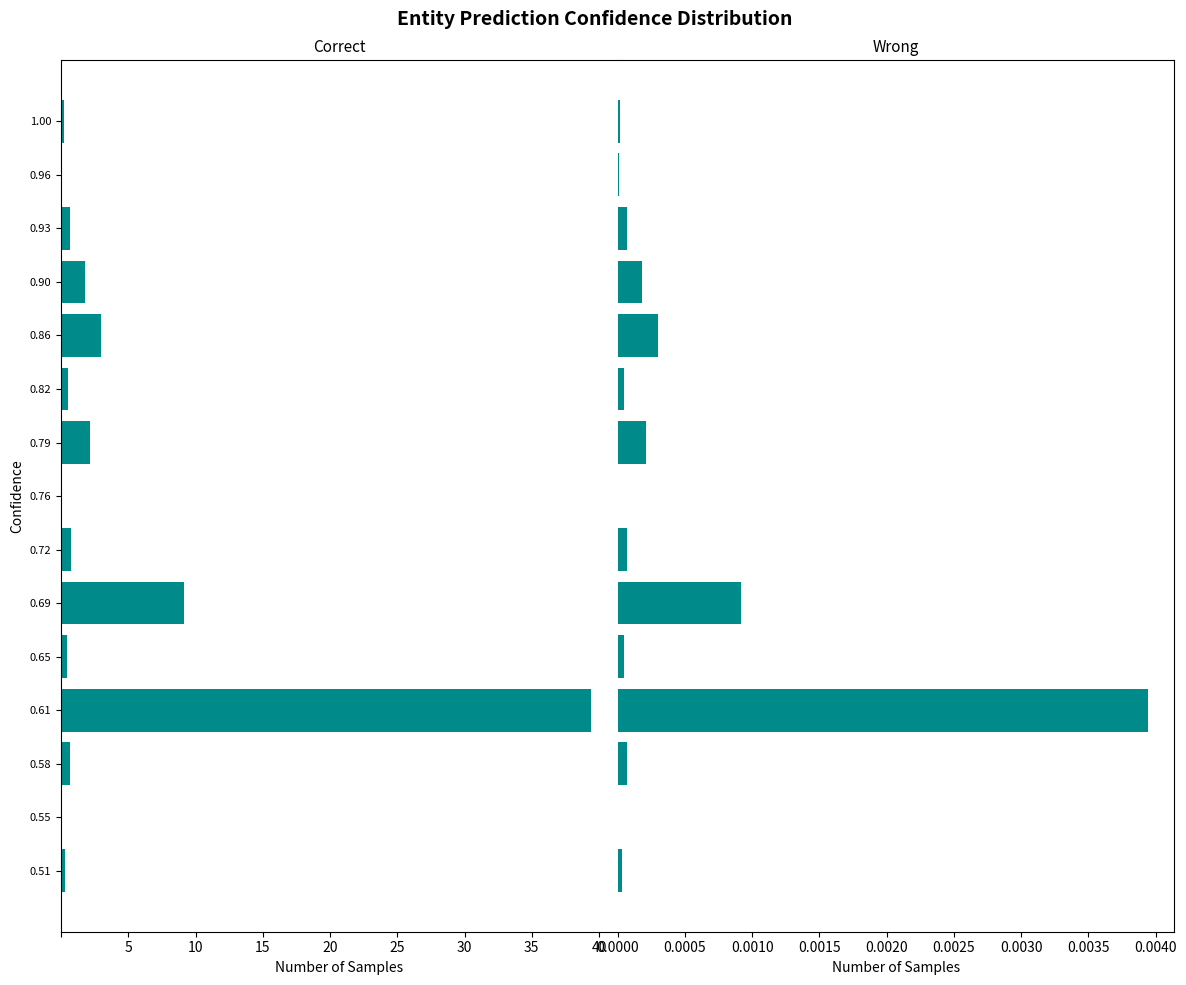

Is it true that Reference Values equals 0.0 at 0.55?

False